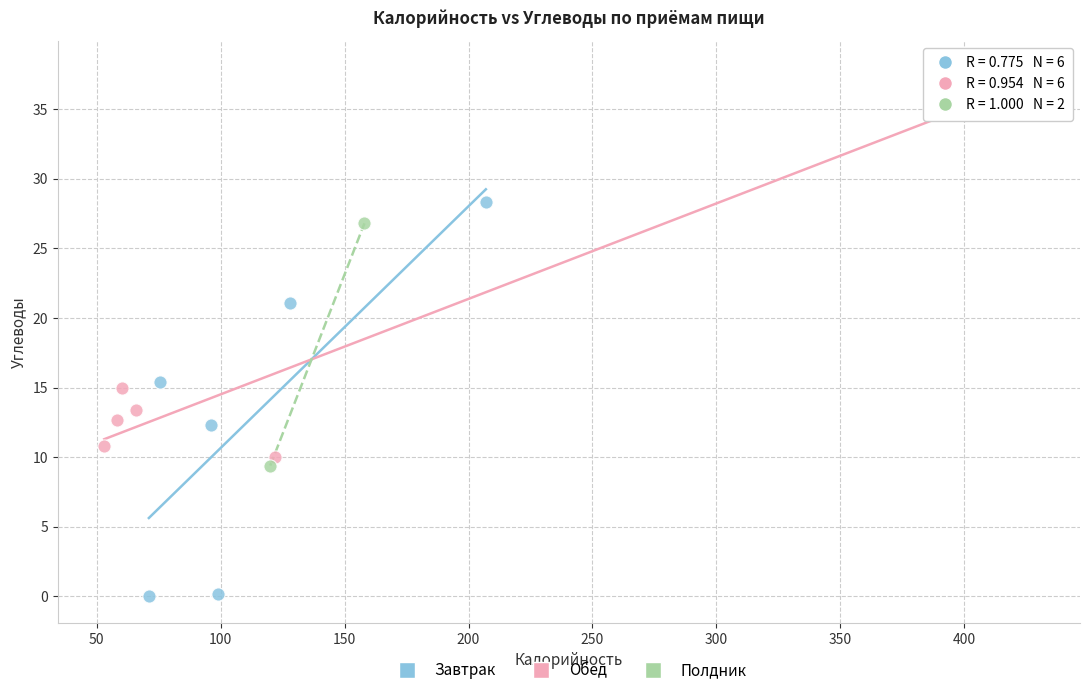

What are all the series names shown in the legend?

Завтрак, Обед, Полдник